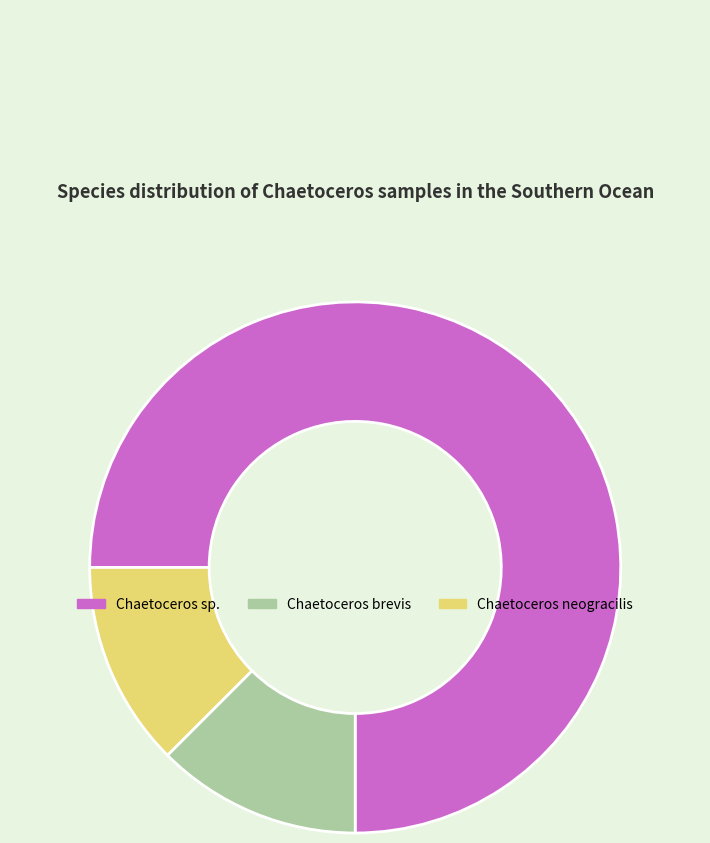

Is the sum of Chaetoceros brevis and Chaetoceros sp. greater than half?

Yes